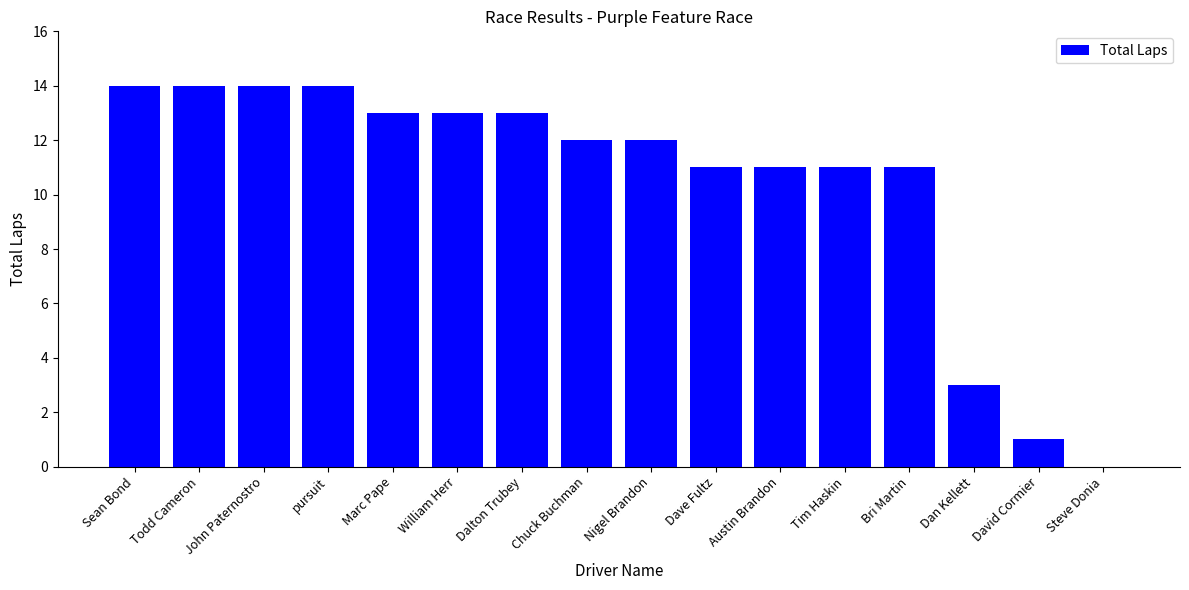

What is the maximum value shown in the chart?

14